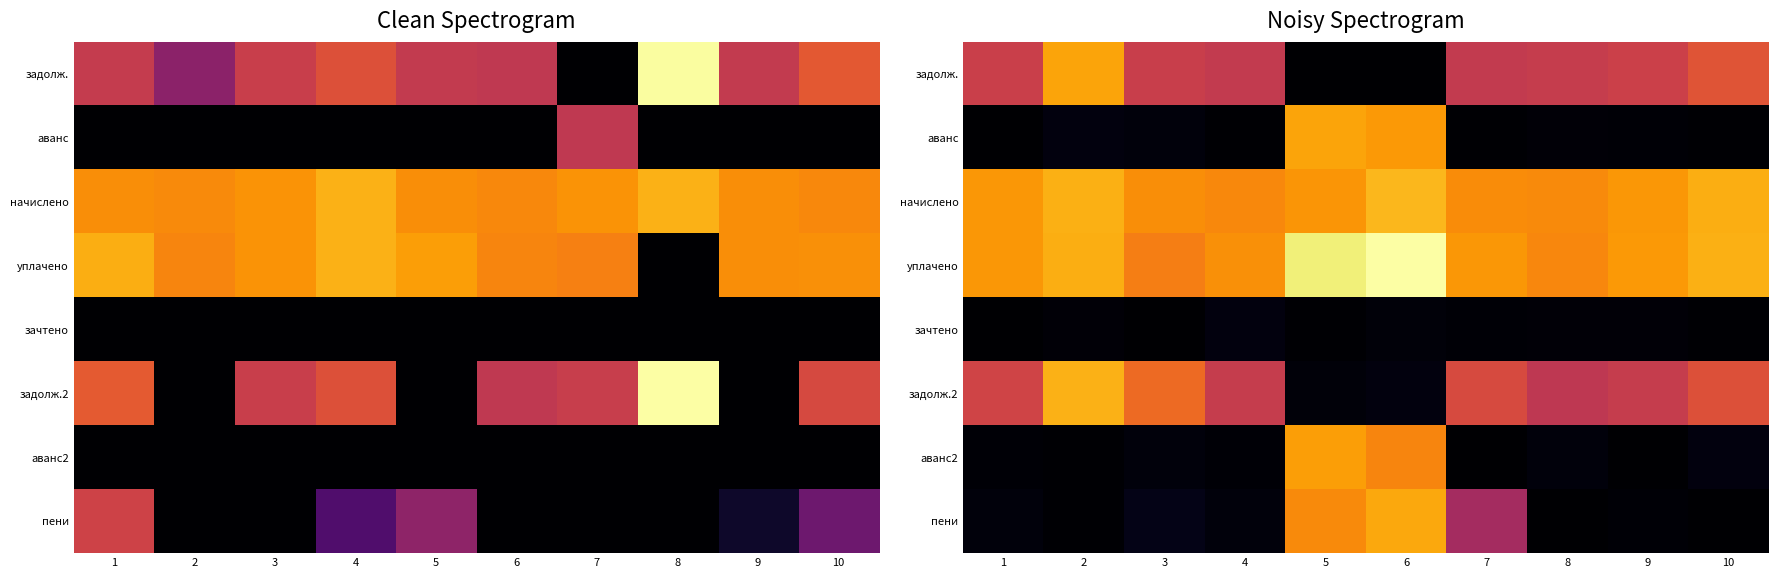

At 3, list the series in order from smallest to largest.

зачтено, аванс2, аванс, пени, задолж., задолж.2, уплачено, начислено